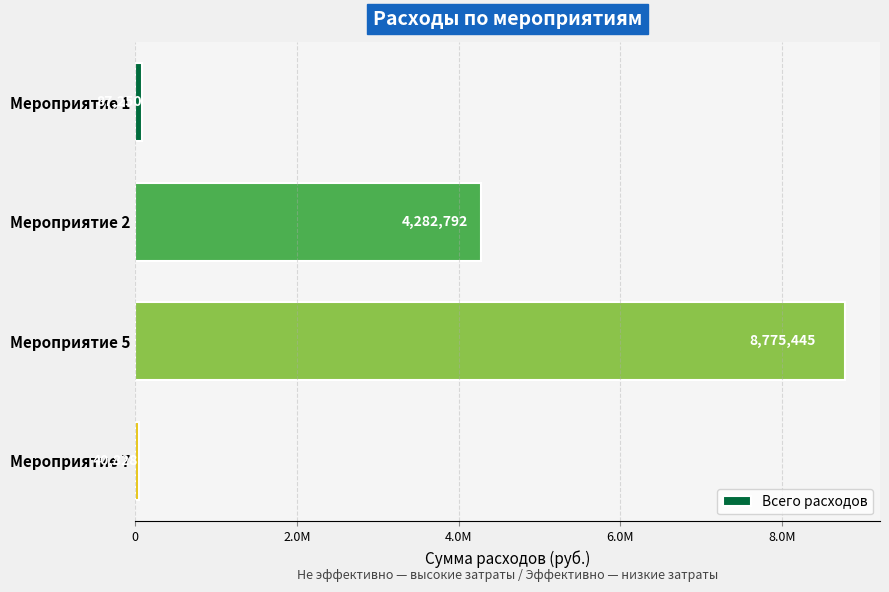

Are the bars horizontal?

Yes